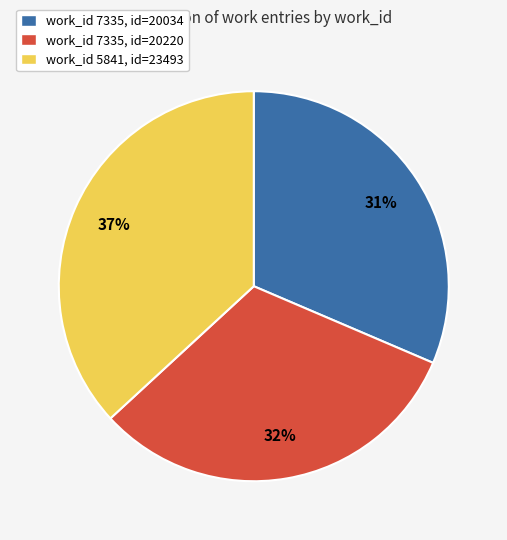

Is work_id 5841, id=23493 the majority of the pie?

No